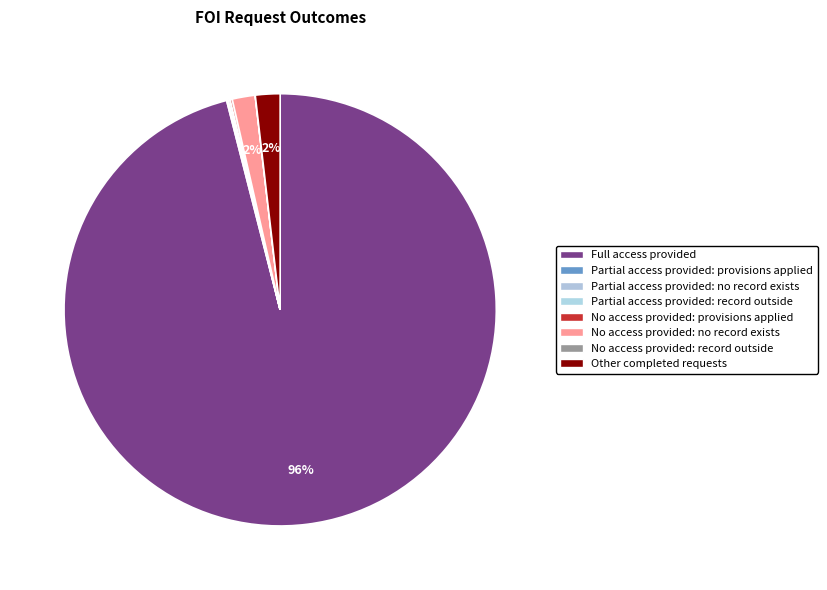

Is it true that No access provided: record outside is 0% of the pie?

True